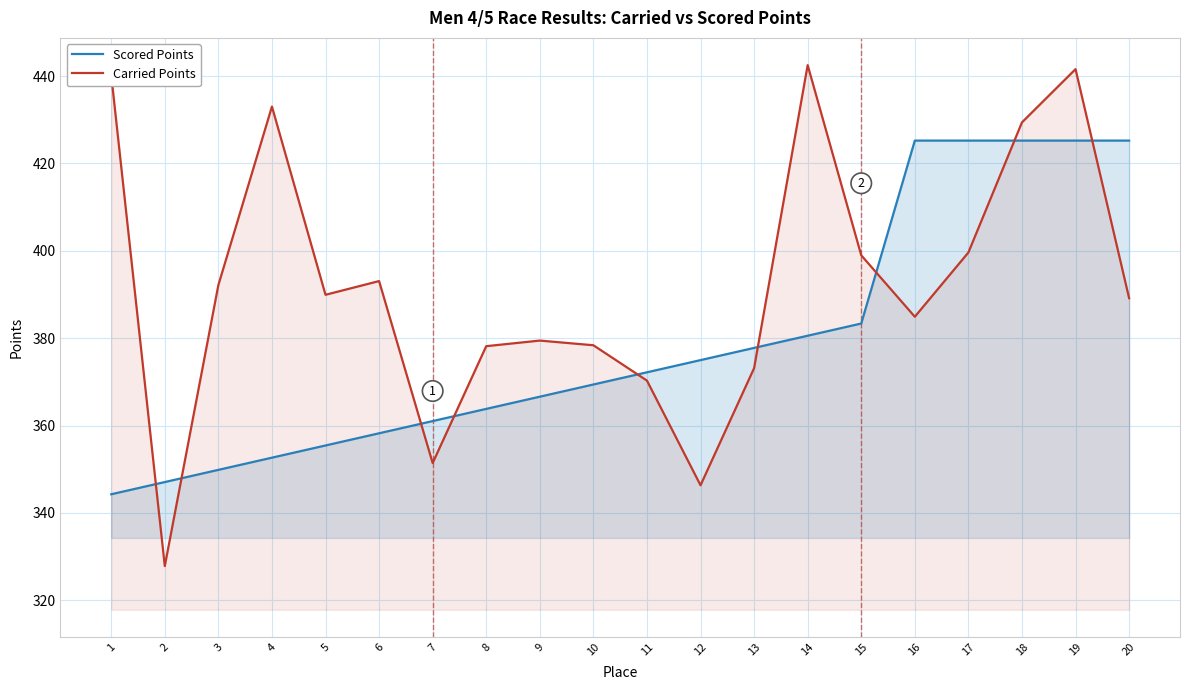

What is the value of the Scored Points point at the 6th from the left?

358.2